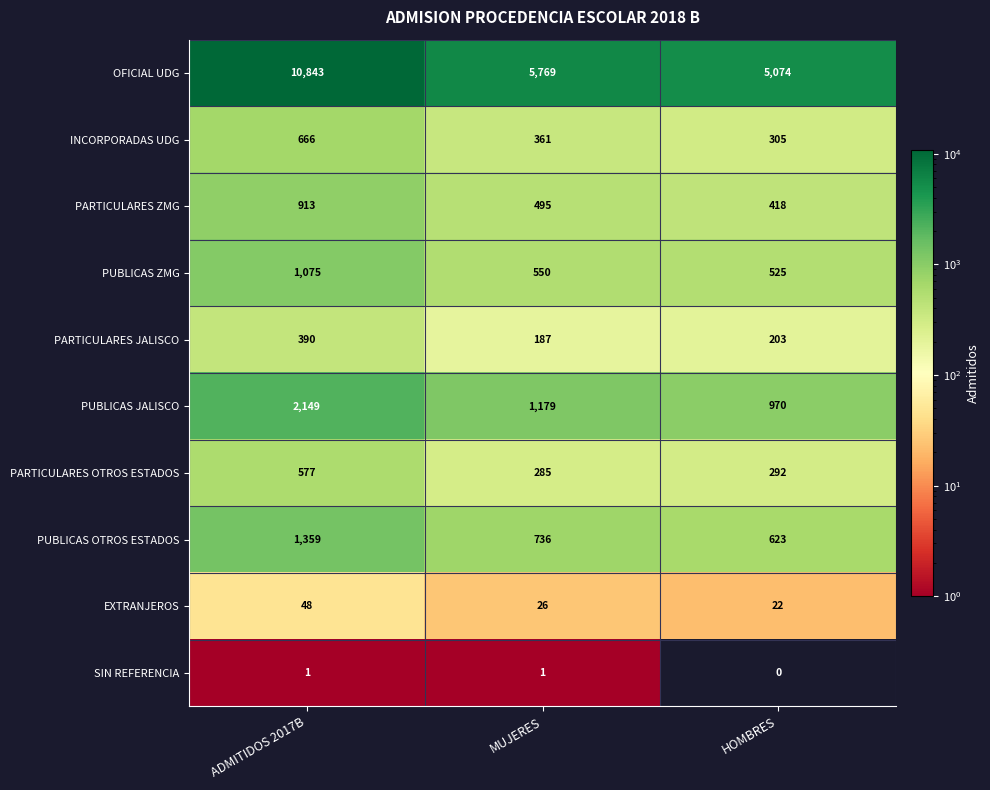

At MUJERES, list the series in order from smallest to largest.

SIN REFERENCIA, EXTRANJEROS, PARTICULARES JALISCO, PARTICULARES OTROS ESTADOS, INCORPORADAS UDG, PARTICULARES ZMG, PUBLICAS ZMG, PUBLICAS OTROS ESTADOS, PUBLICAS JALISCO, OFICIAL UDG